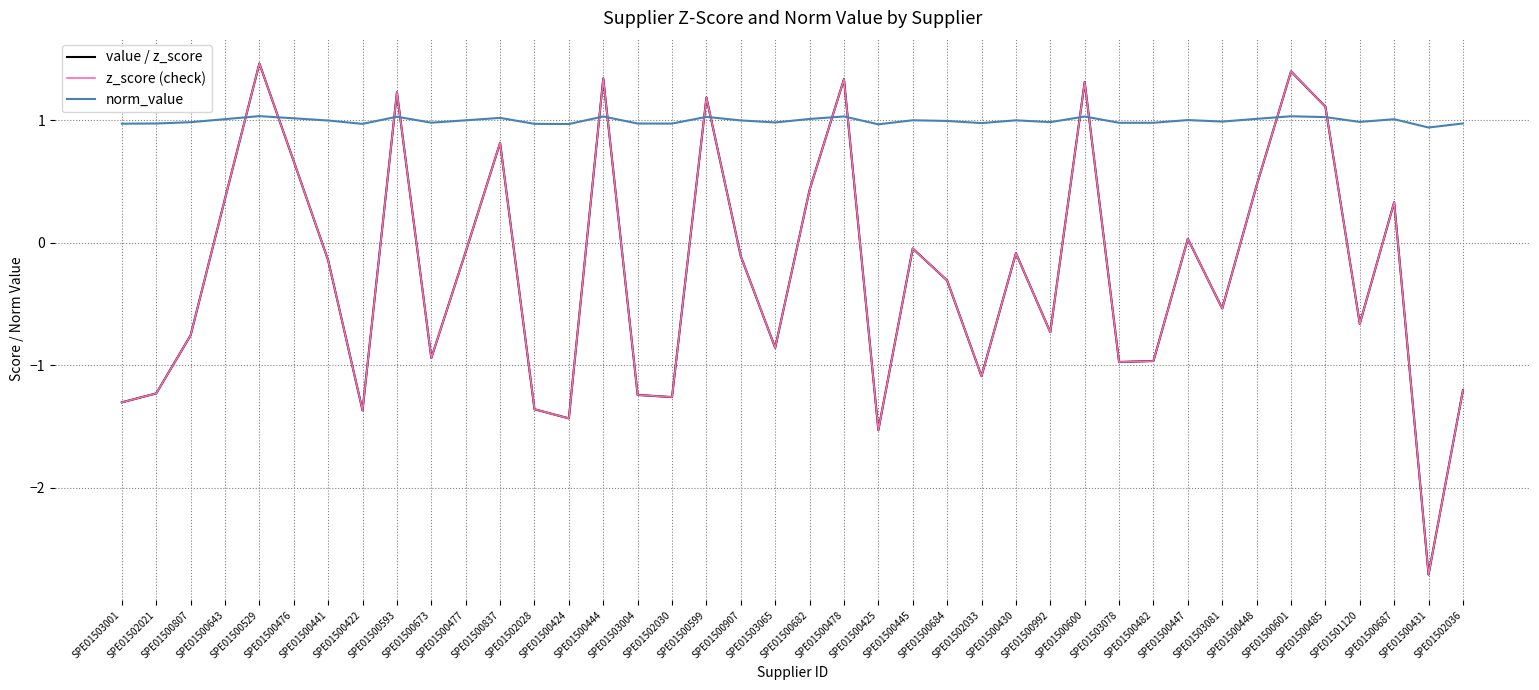

True or false: z_score (check) and value / z_score intersect in this chart.

False